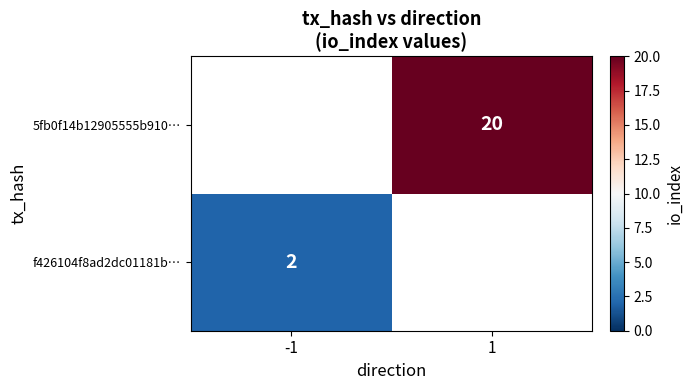

Is it true that 5fb0f14b12905555b910… equals 20.0 at 1?

True